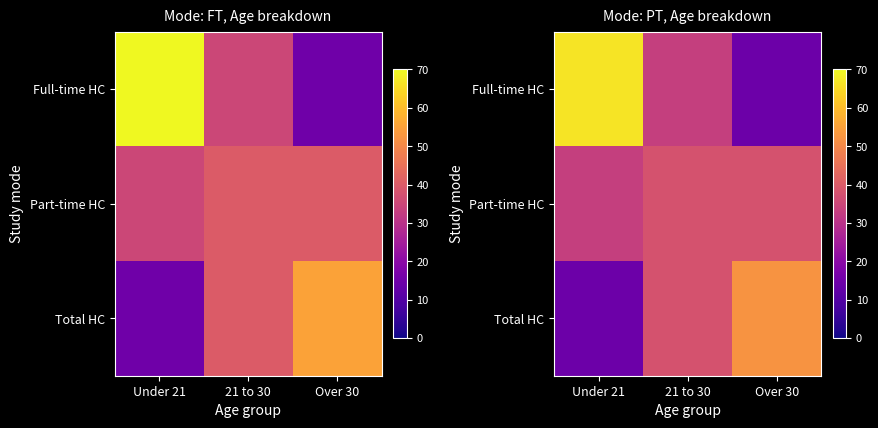

Count the number of data series in this chart.

3